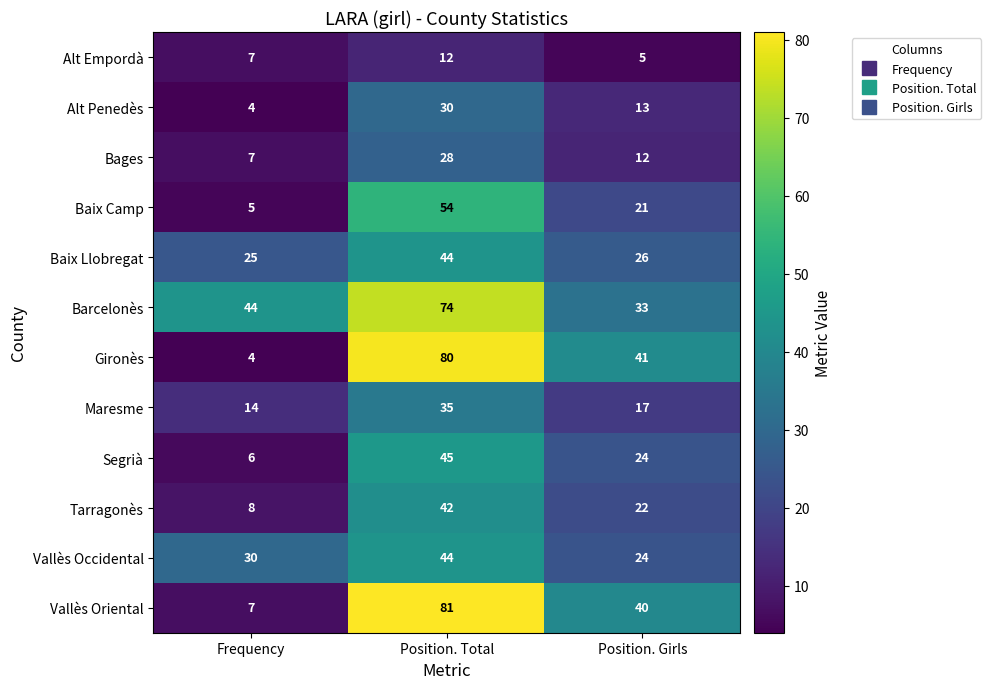

Rank the categories by Segrià value from highest to lowest.

Position. Total, Position. Girls, Frequency